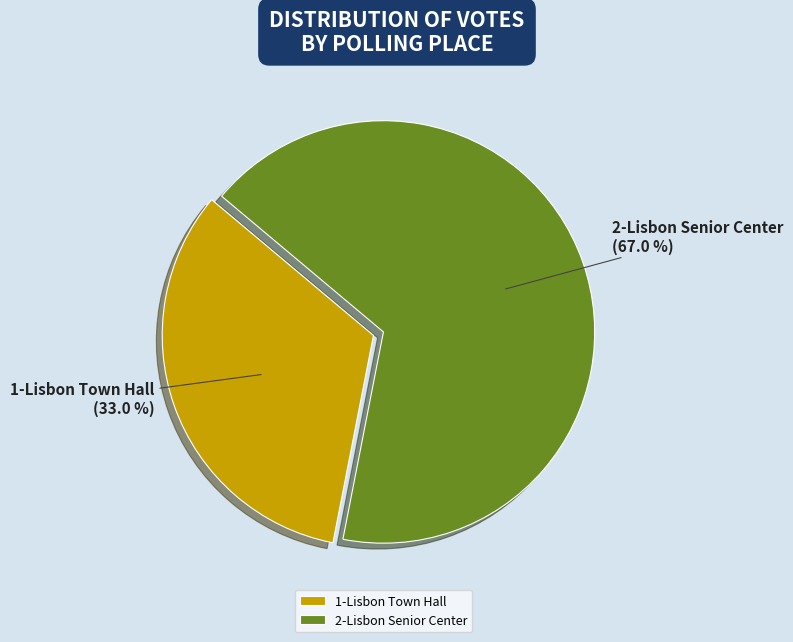

Which category has the smallest portion of the pie?

1-Lisbon Town Hall